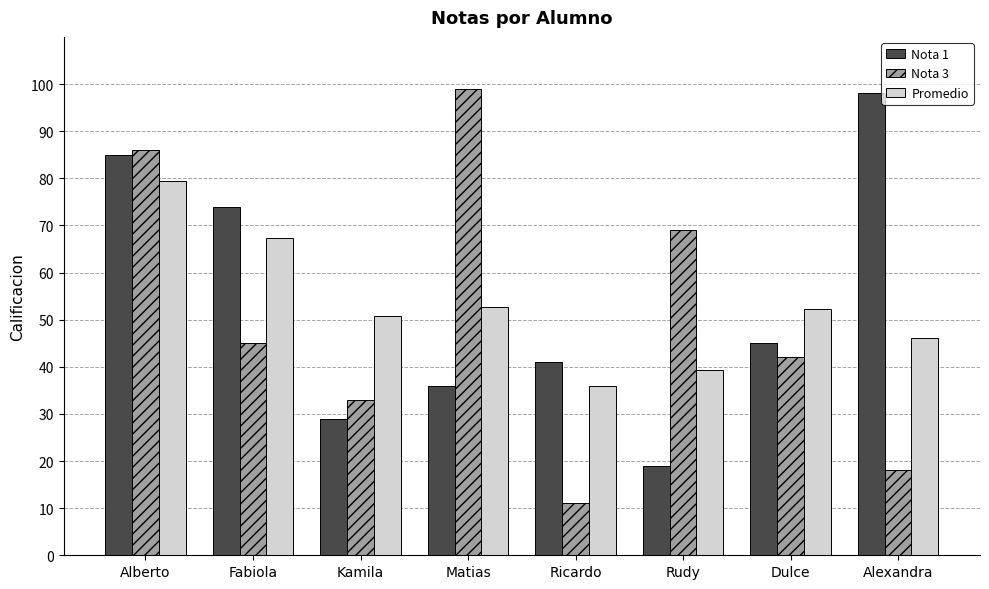

List the labels in order of Nota 1 value, smallest first.

Rudy, Kamila, Matias, Ricardo, Dulce, Fabiola, Alberto, Alexandra